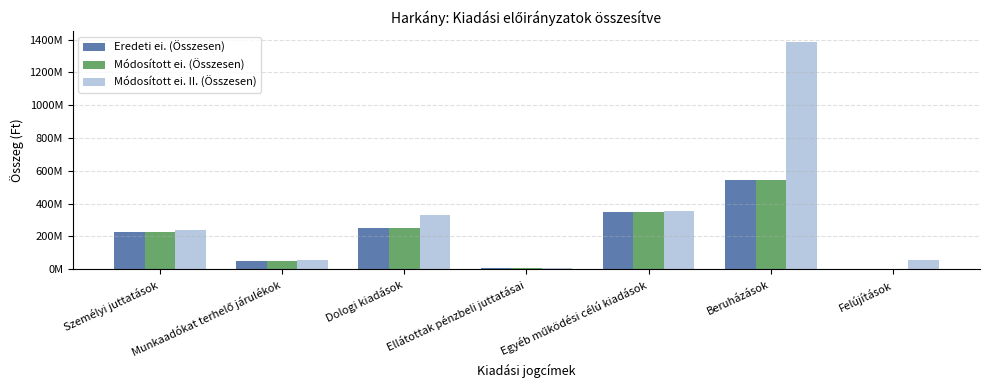

True or false: Módosított ei. (Összesen) has a value of 346897181 at Egyéb működési célú kiadások.

True